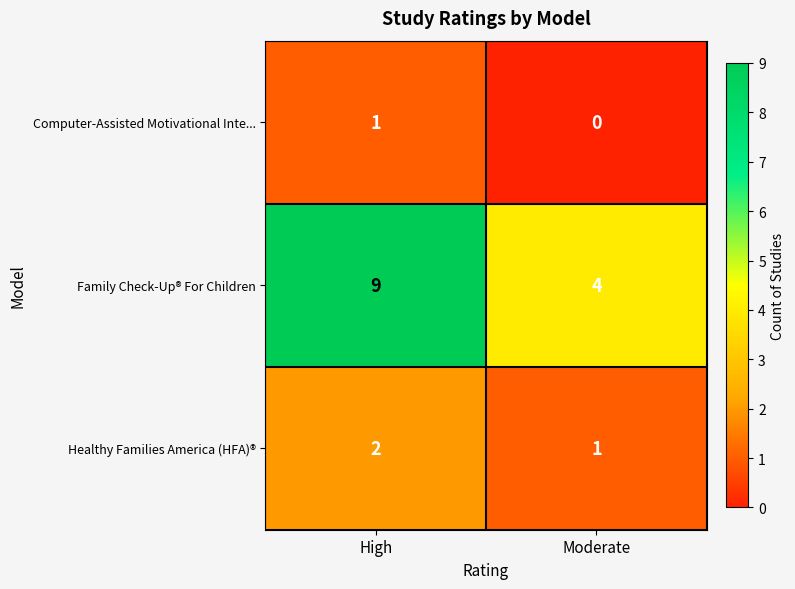

What is the difference between the maximum and minimum values in the Family Check-Up® For Children series?

5